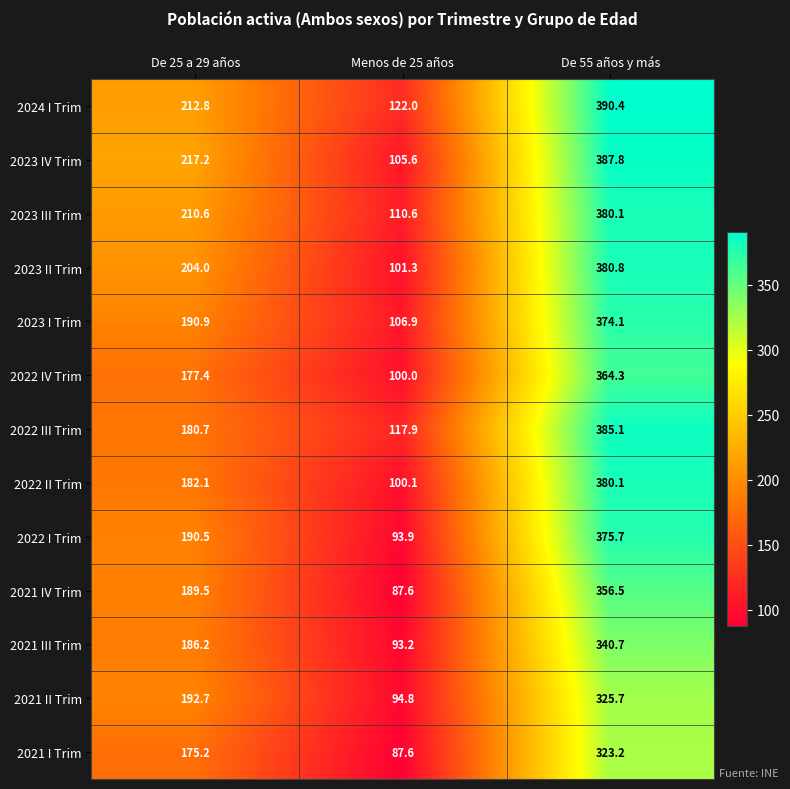

At which category is the sum across all series the highest?

De 55 años y más